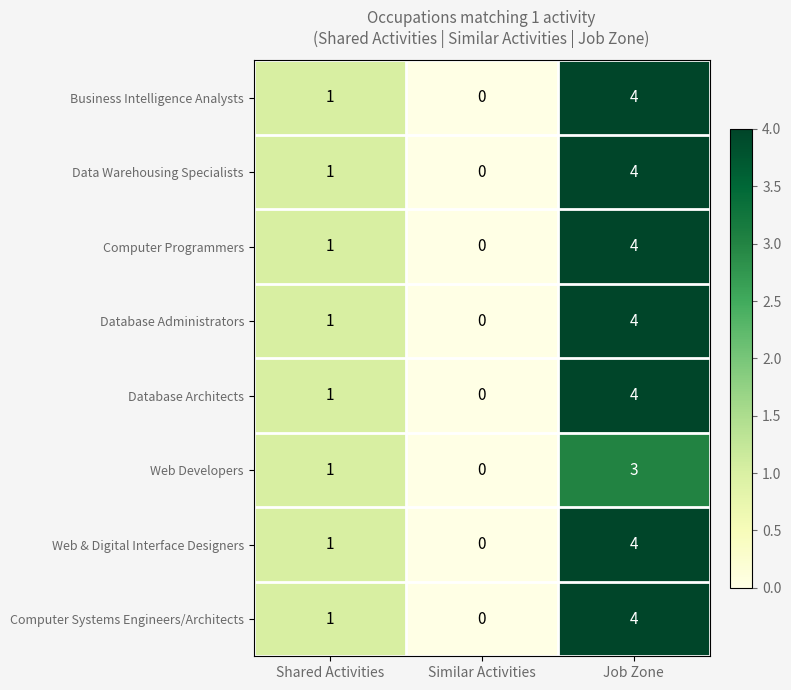

List the labels in order of Database Administrators value, smallest first.

Similar Activities, Shared Activities, Job Zone